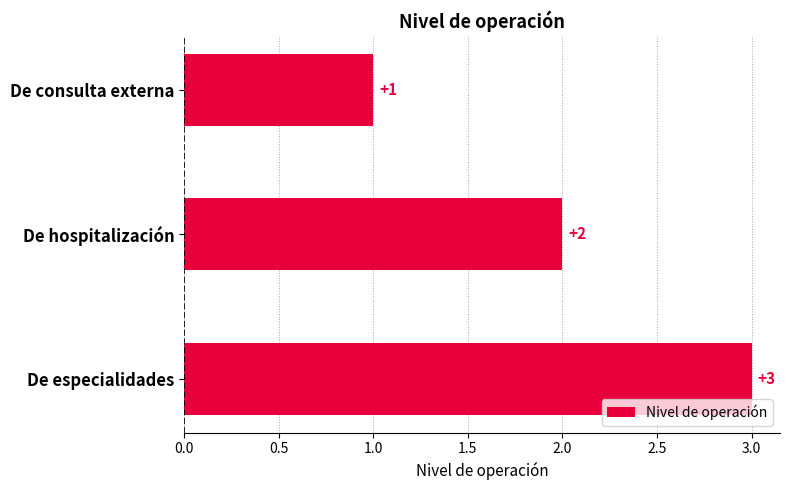

What is the sum of all values?

6